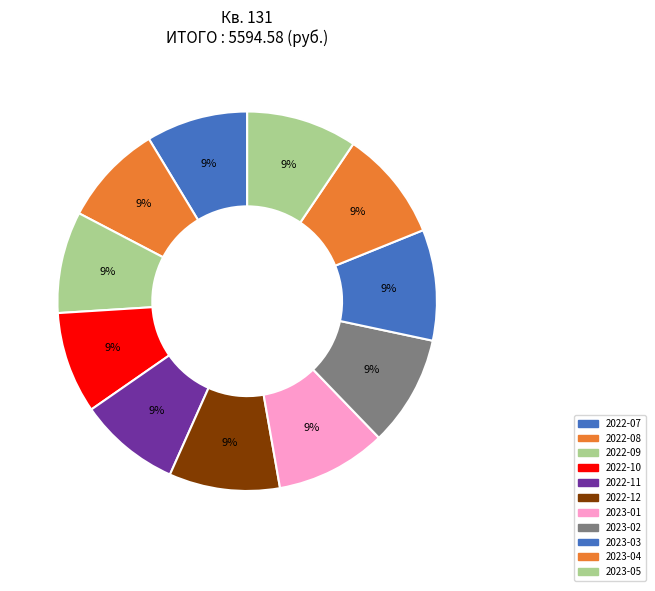

Does 2023-02 represent more than half of the total?

No